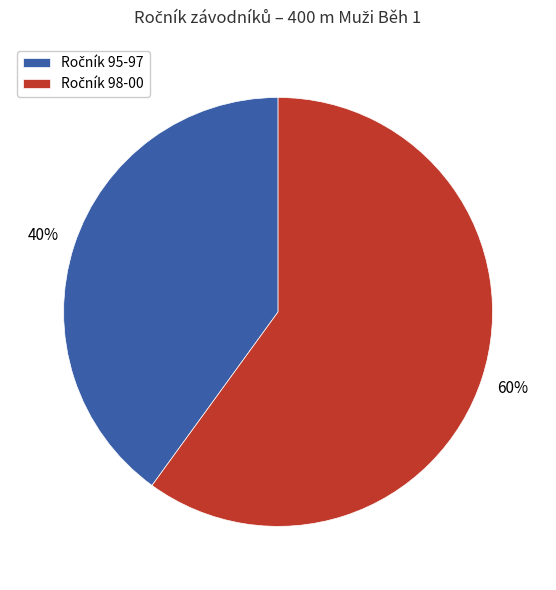

To the nearest percent, what is the average slice percentage?

50%